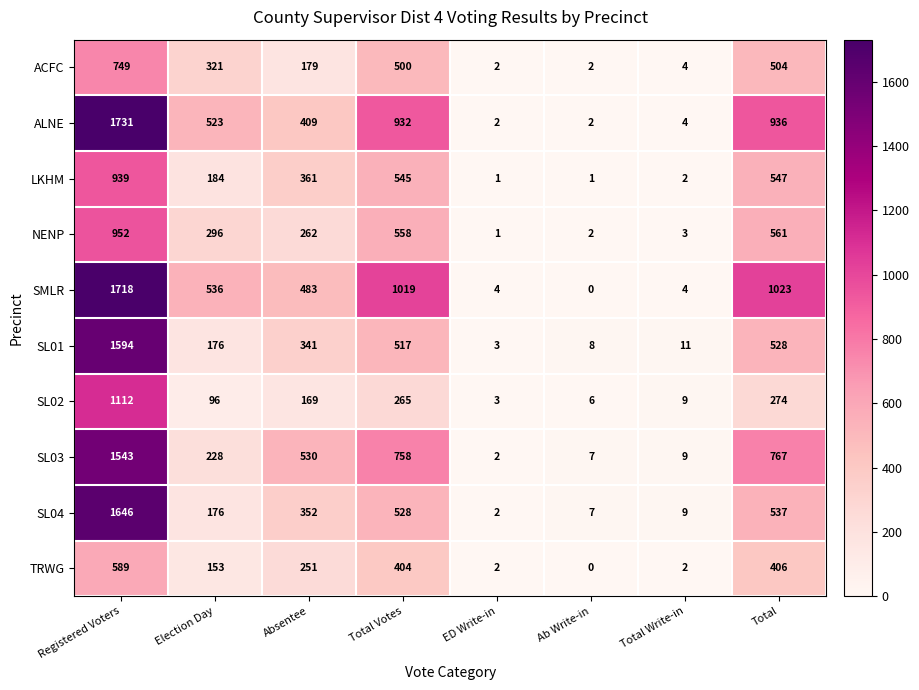

Between Registered Voters and ED Write-in, which series saw the biggest shift?

ALNE